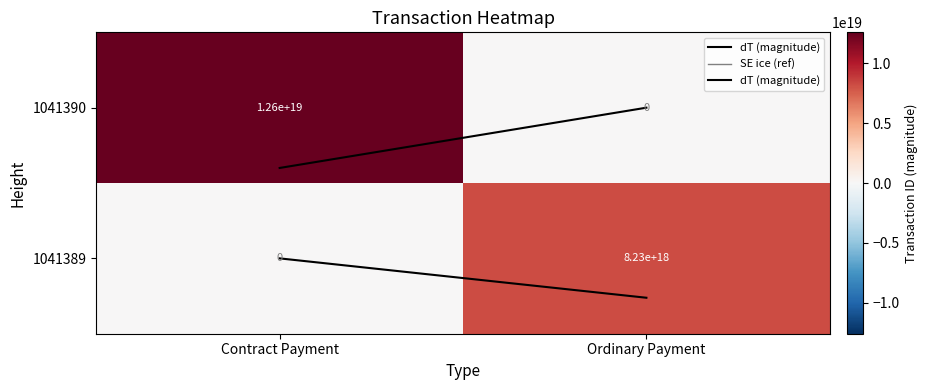

Which series has the widest spread of values?

1041390